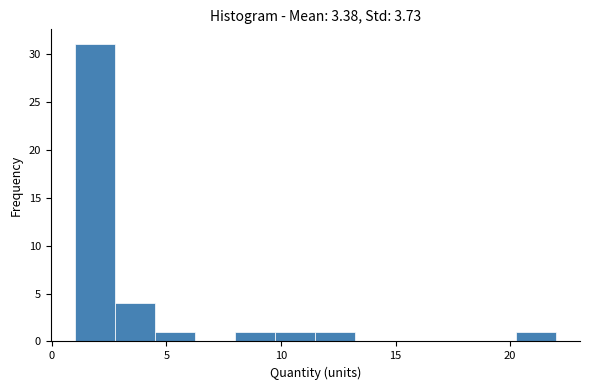

Around what value on the x-axis is the tallest bar? Give the approximate position of its centre, as read against the axis.

2.0